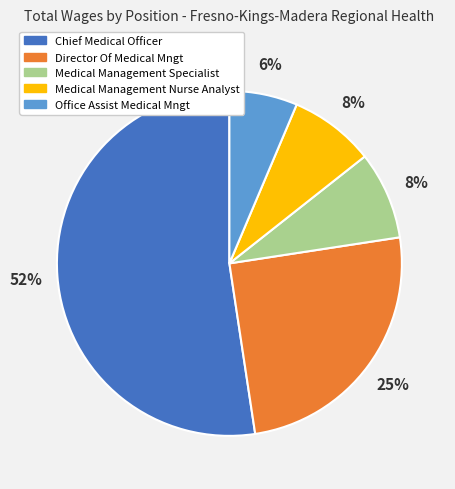

Does Chief Medical Officer account for over 50% of the chart?

Yes